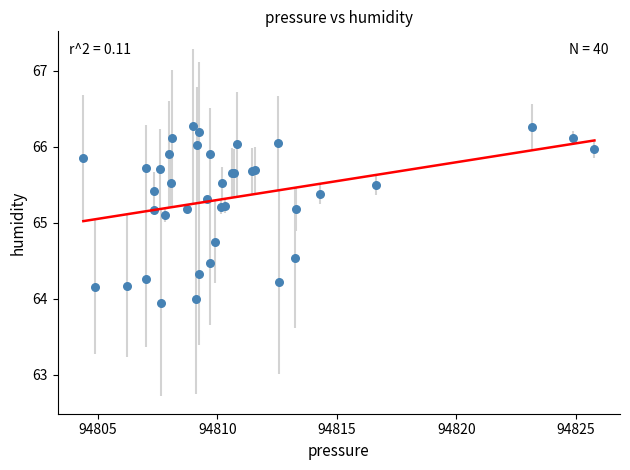

What Y value in the scatter plot is closest to 65?

65.1